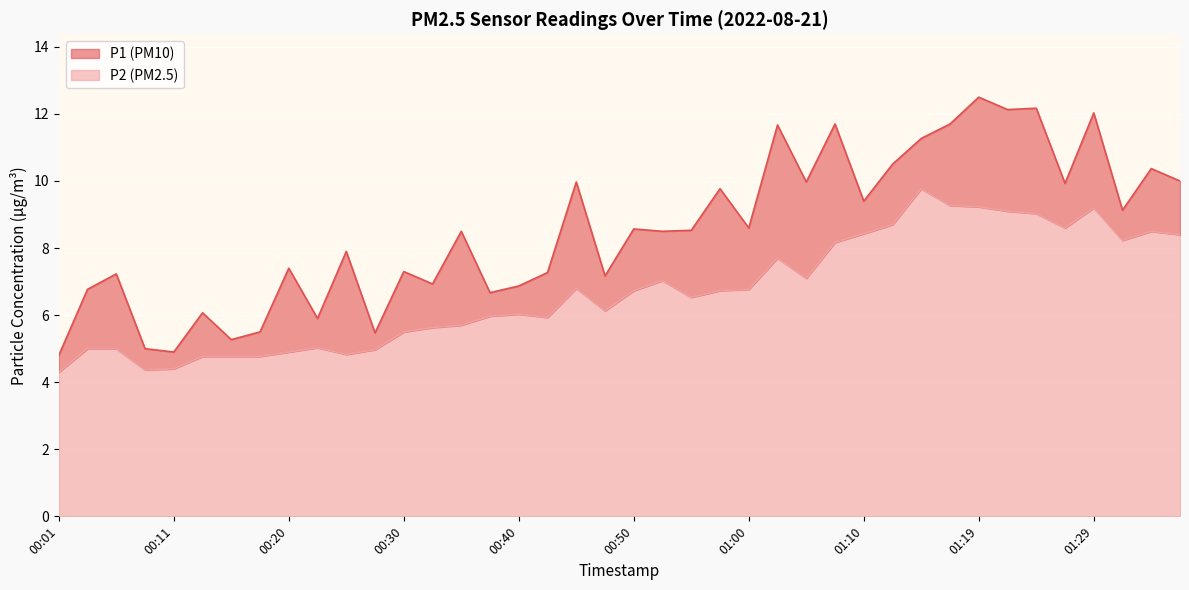

True or false: P1 has a value of 12.5 at 01:19.

True